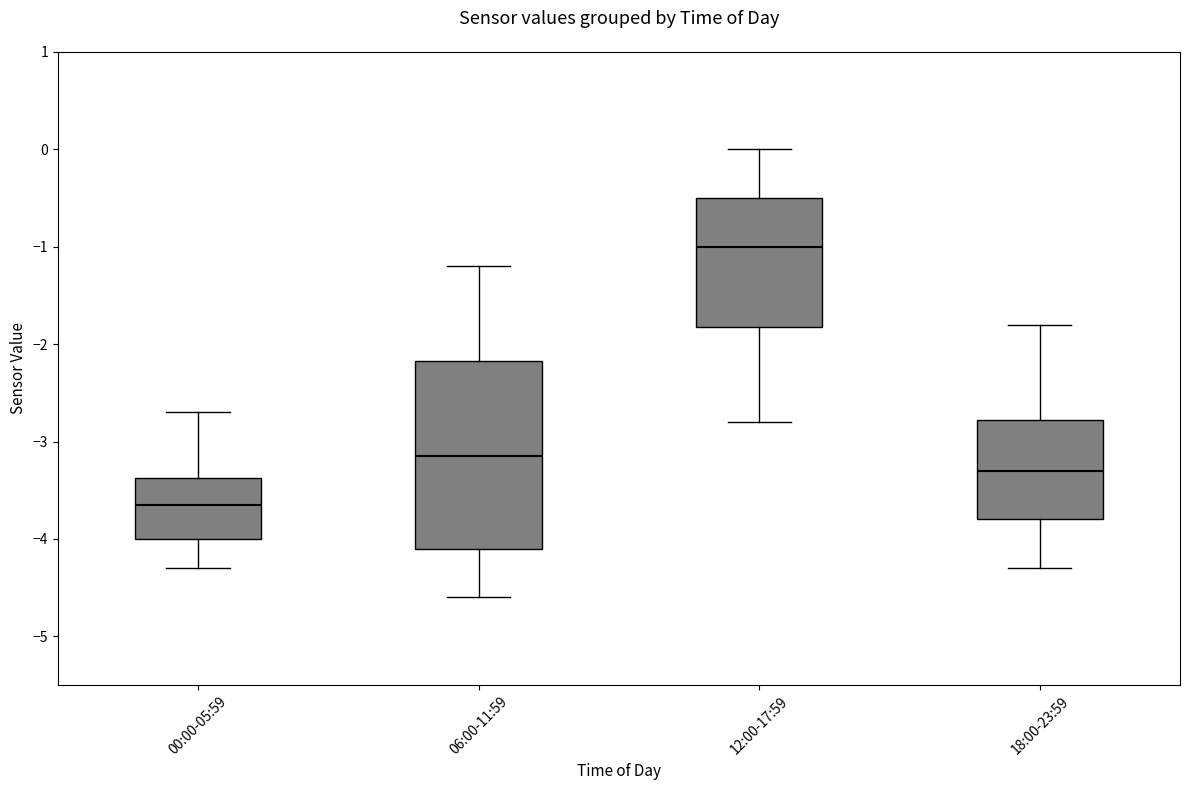

Comparing the boxes themselves (not the whiskers), which one is the tallest?

06:00-11:59